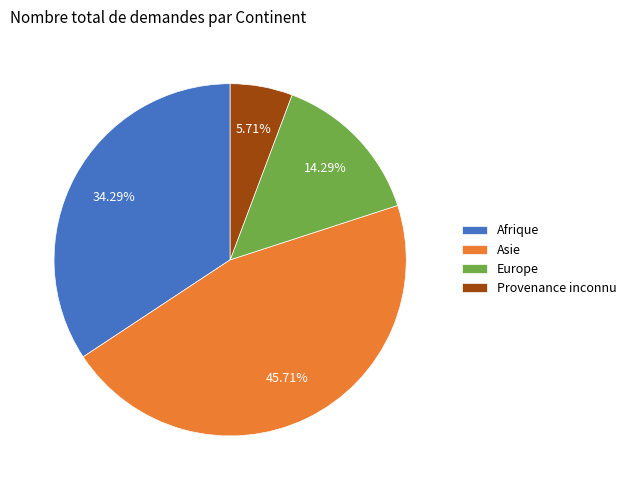

To the nearest percent, what percentage of the pie is Afrique?

34%